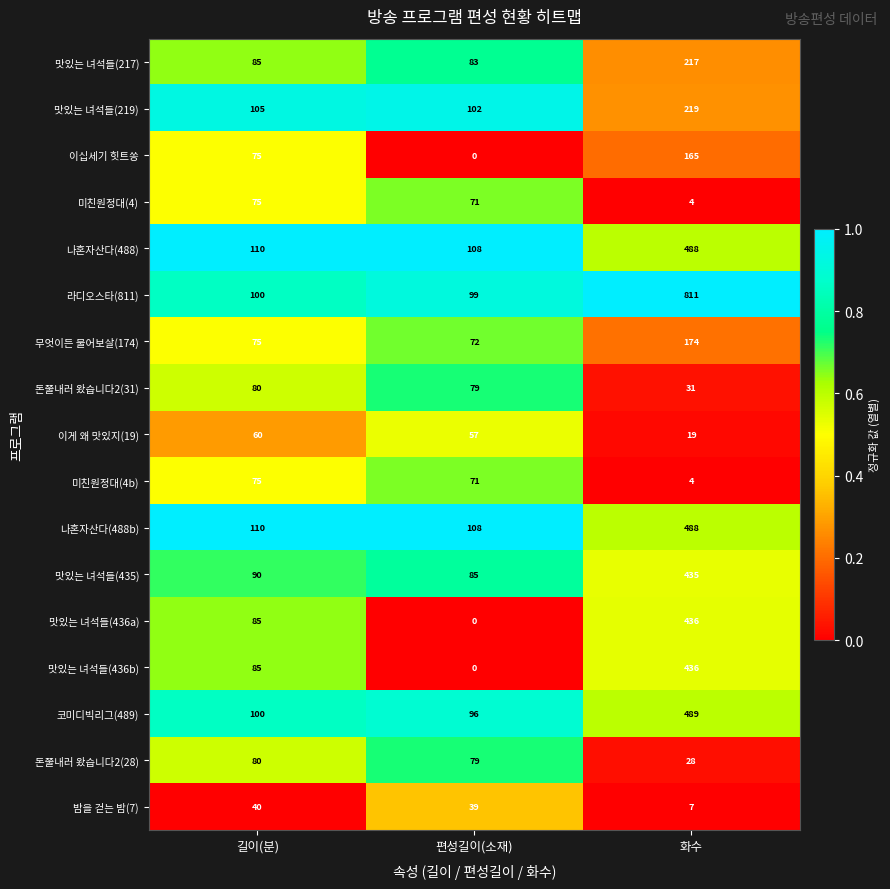

What is the average value of the 무엇이든 물어보살(174) series?

107